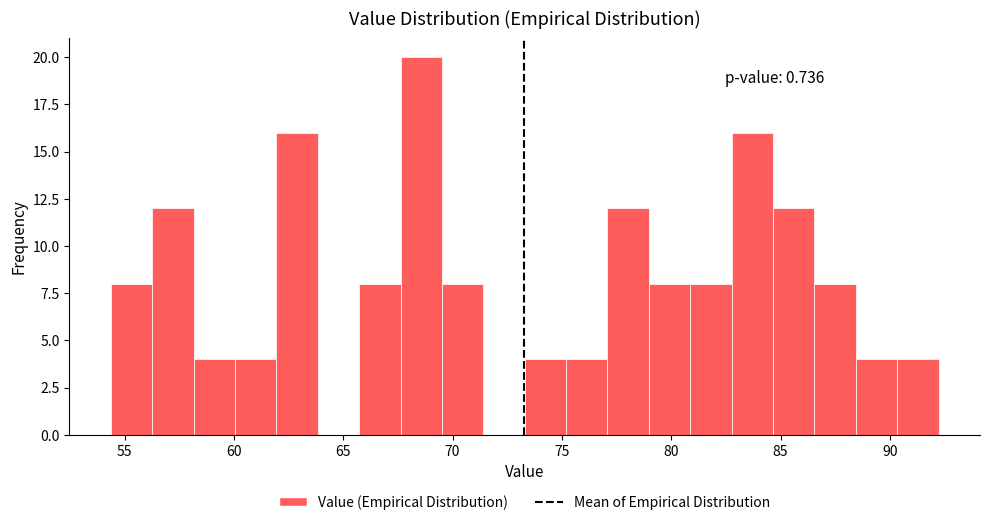

Around what value on the x-axis is the tallest bar? Give the approximate position of its centre, as read against the axis.

68.5